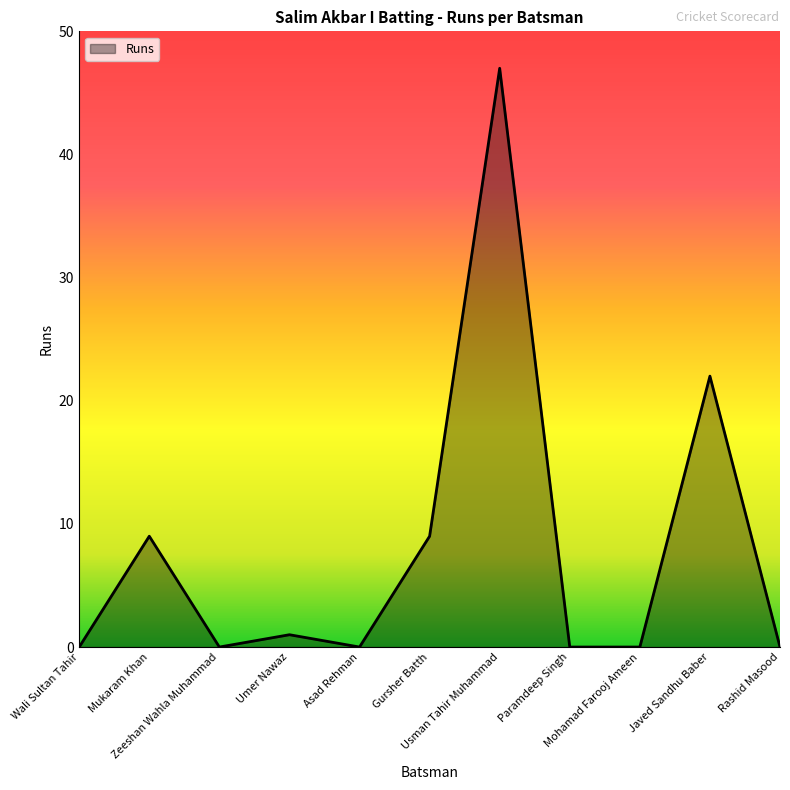

What position from the left is Zeeshan Wahla Muhammad?

3